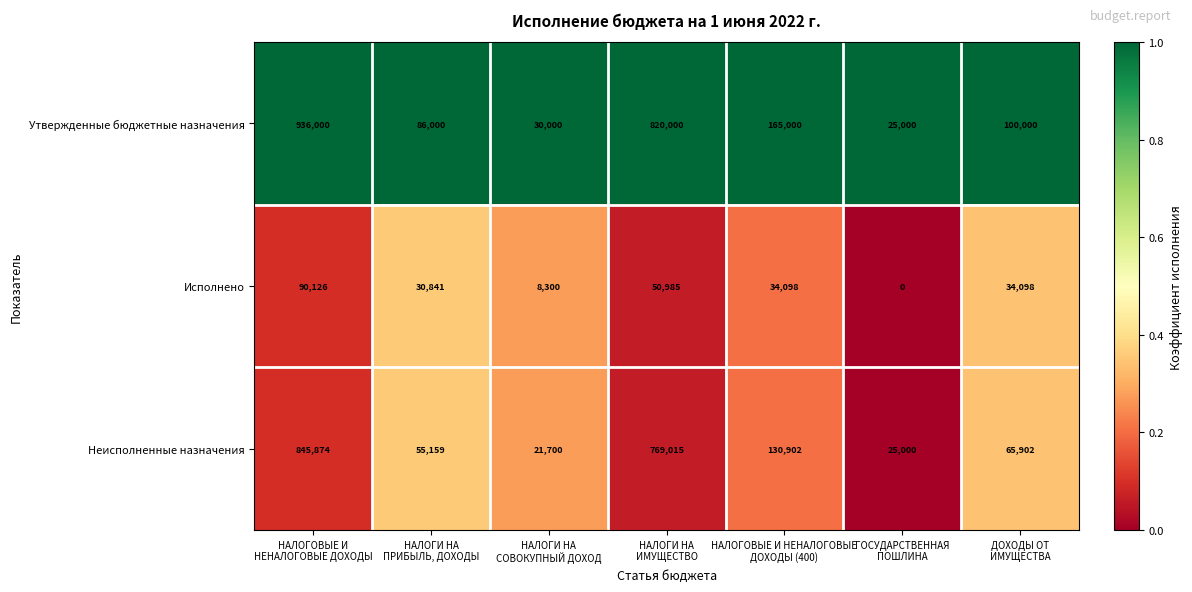

What is the difference between the second highest and second lowest values in the Утвержденные бюджетные назначения series?

790000